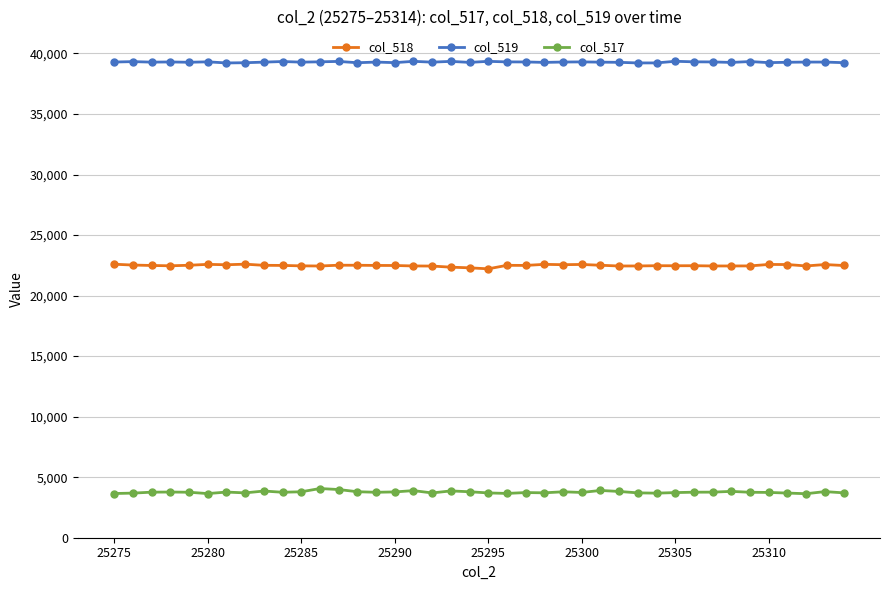

True or false: col_518 and col_519 intersect in this chart.

False